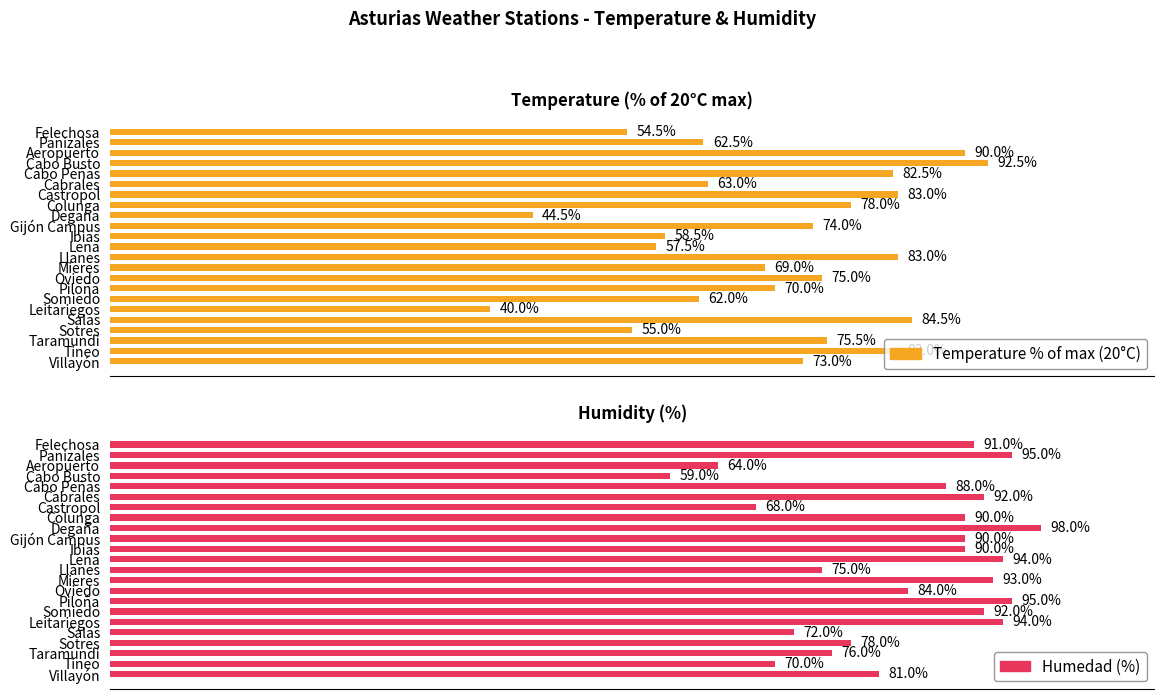

What is the maximum value shown in the chart?

98.0